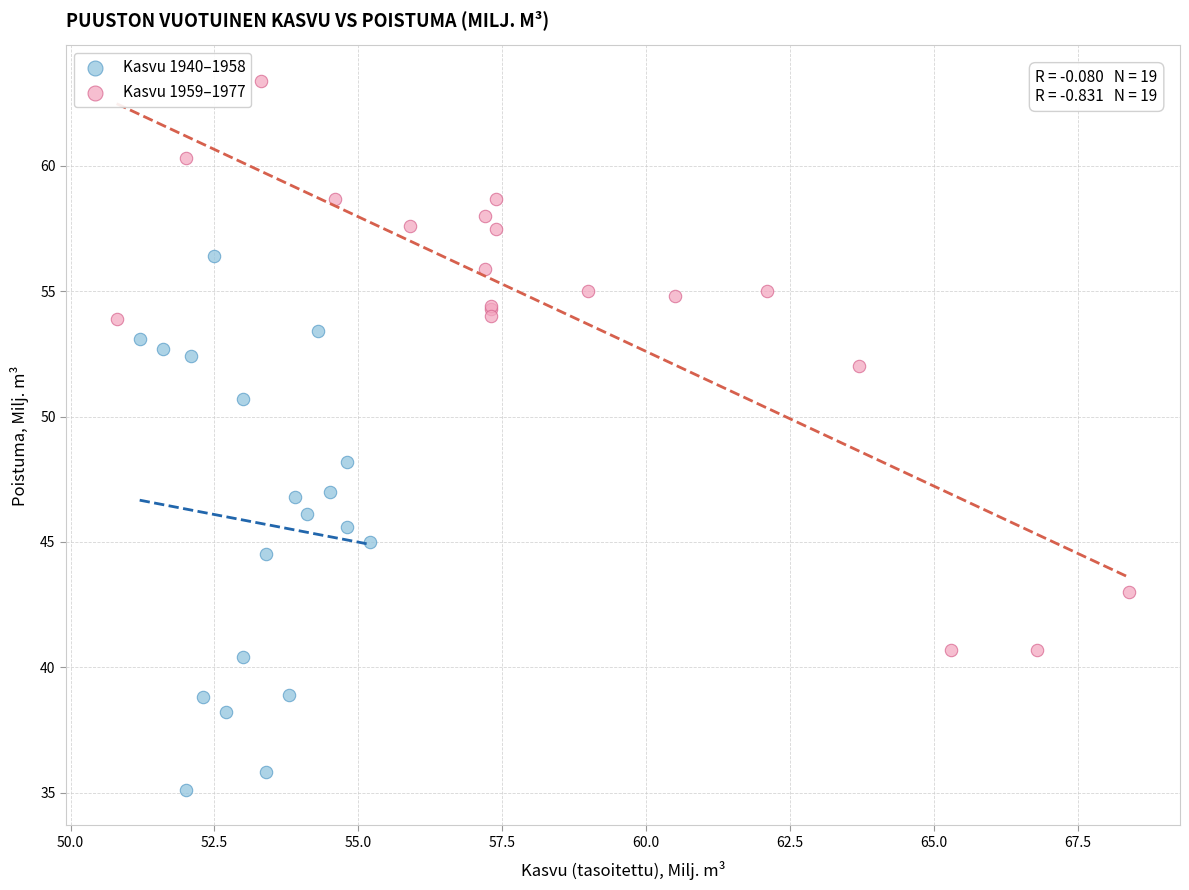

Which series reaches the maximum Y coordinate?

Kasvu 1959–1977